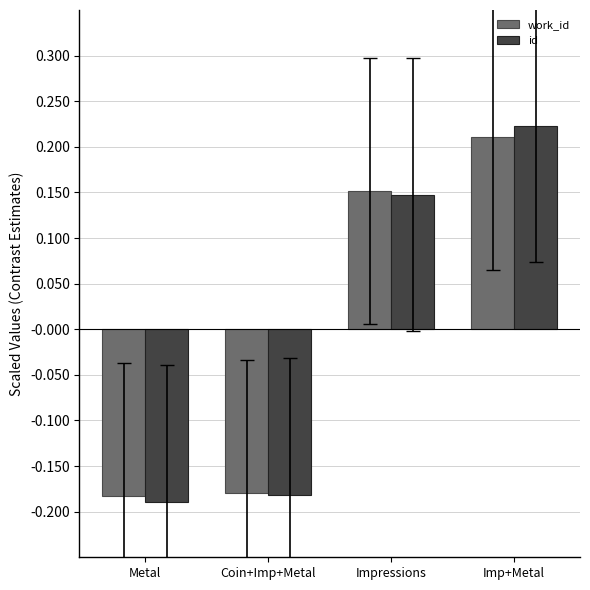

Where does the work_id series first go above 0?

Impressions